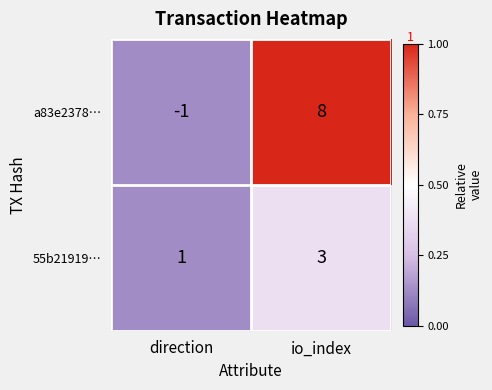

Reading left to right, extract all data points from this chart.

a83e2378…: direction=-1	io_index=8
55b21919…: direction=1	io_index=3